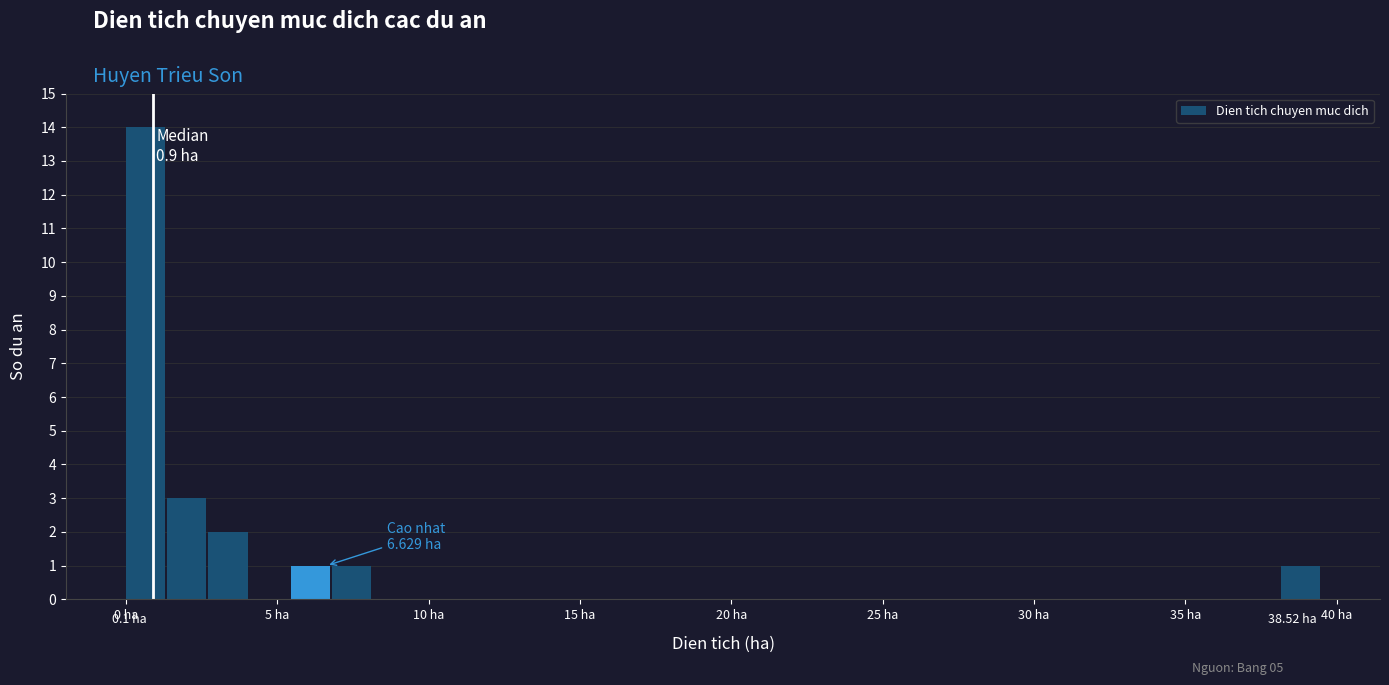

Read against the x-axis, roughly where is the centre of the tallest bar?

0.5